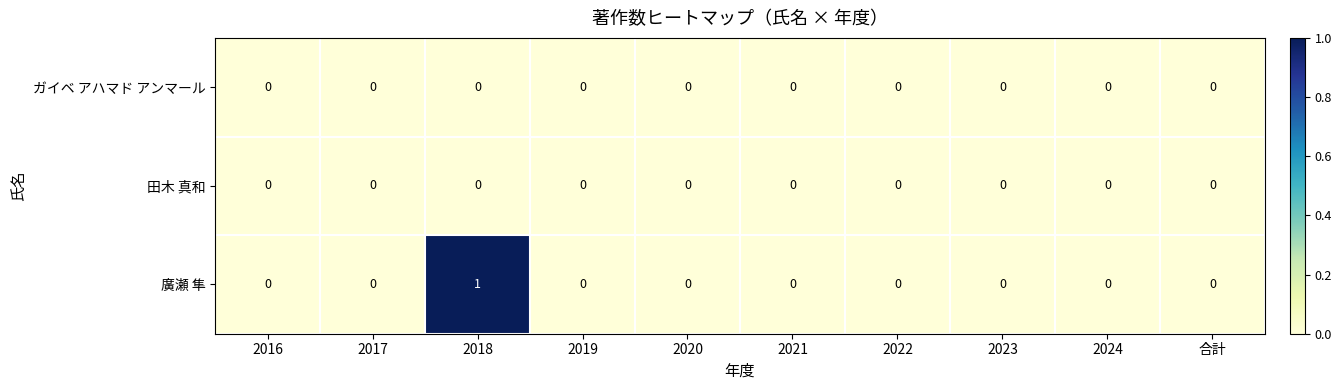

Reading left to right, transcribe all the data shown in this chart.

ガイベ アハマド アンマール: 2016=0	2017=0	2018=0	2019=0	2020=0	2021=0	2022=0	2023=0	2024=0	合計=0
田木 真和: 2016=0	2017=0	2018=0	2019=0	2020=0	2021=0	2022=0	2023=0	2024=0	合計=0
廣瀬 隼: 2016=0	2017=0	2018=1	2019=0	2020=0	2021=0	2022=0	2023=0	2024=0	合計=0